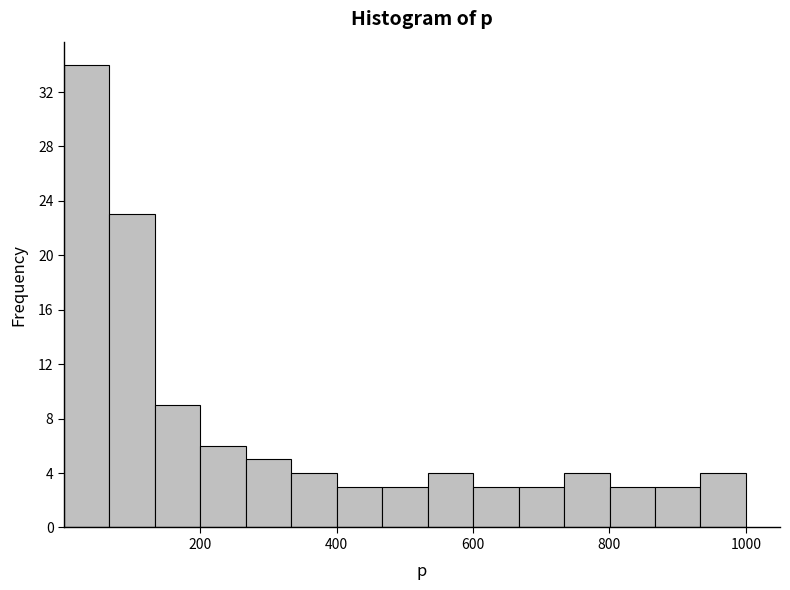

Read against the x-axis, roughly where is the centre of the tallest bar?

40